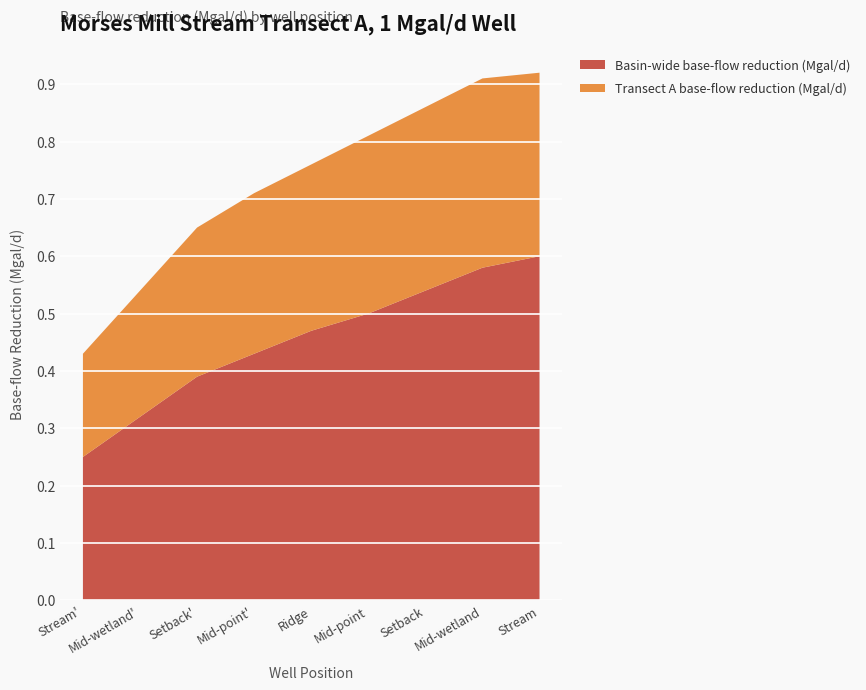

Reading left to right, what are all the values shown in this chart?

Basin-wide base-flow reduction (Mgal/d): 0.2	0.3	0.4	0.4	0.5	0.5	0.5	0.6	0.6
Transect A base-flow reduction (Mgal/d): 0.2	0.2	0.3	0.3	0.3	0.3	0.3	0.3	0.3